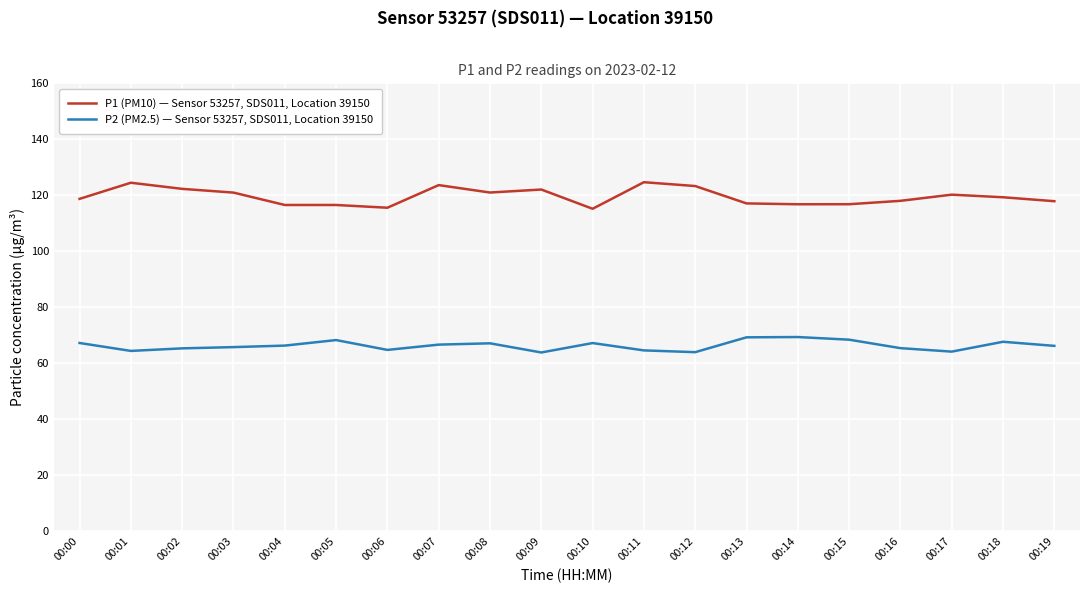

Is the value of P2 (PM2.5) — Sensor 53257, SDS011, Location 39150 at 00:09 greater than the value of P1 (PM10) — Sensor 53257, SDS011, Location 39150 at 00:04?

No